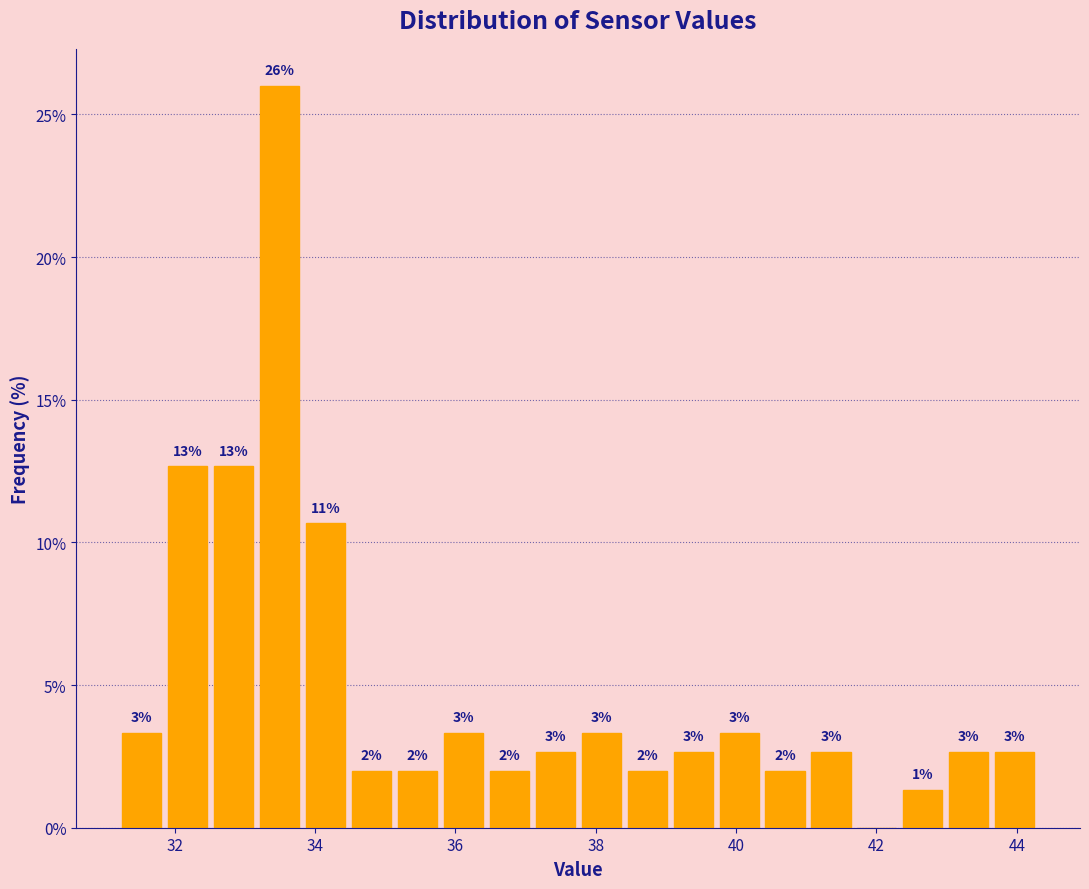

Around what value on the x-axis is the tallest bar? Give the approximate position of its centre, as read against the axis.

33.4